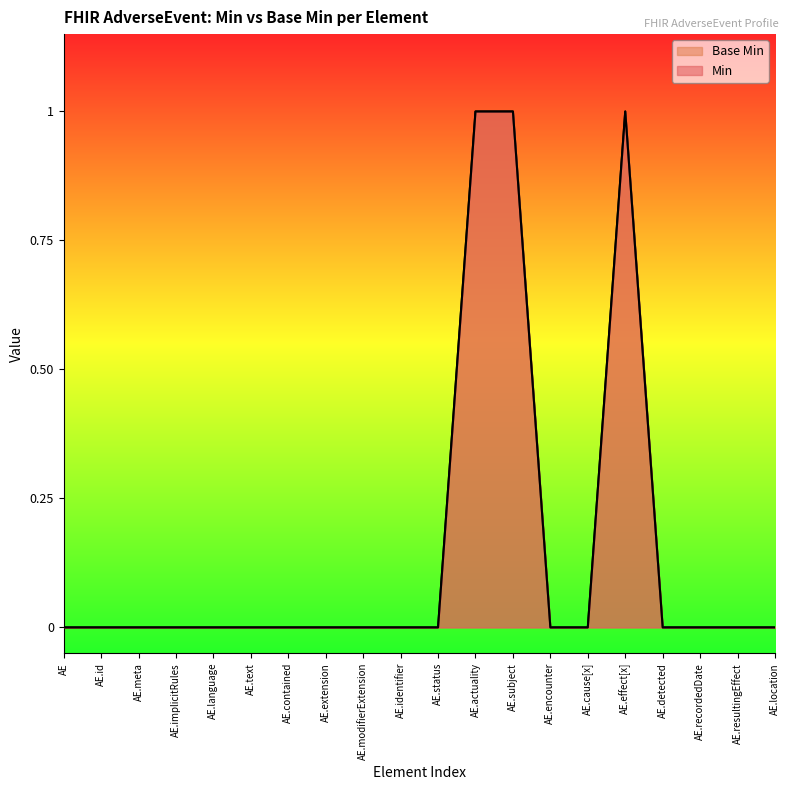

True or false: Base Min and Min intersect in this chart.

False